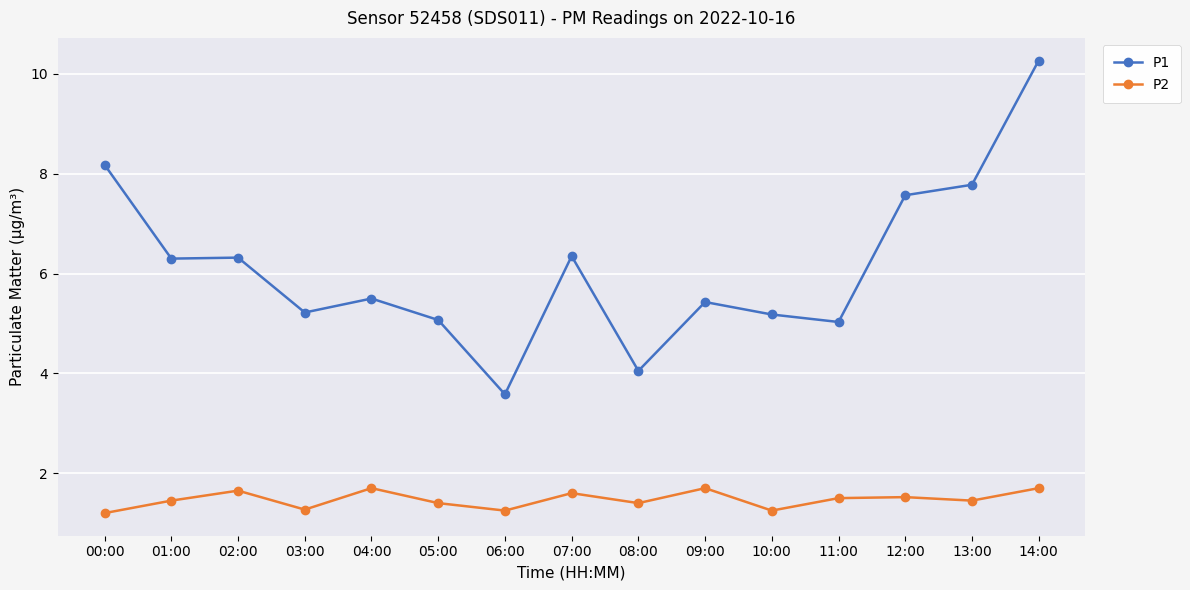

True or false: P1 has more than 2 points higher than both neighbors.

True